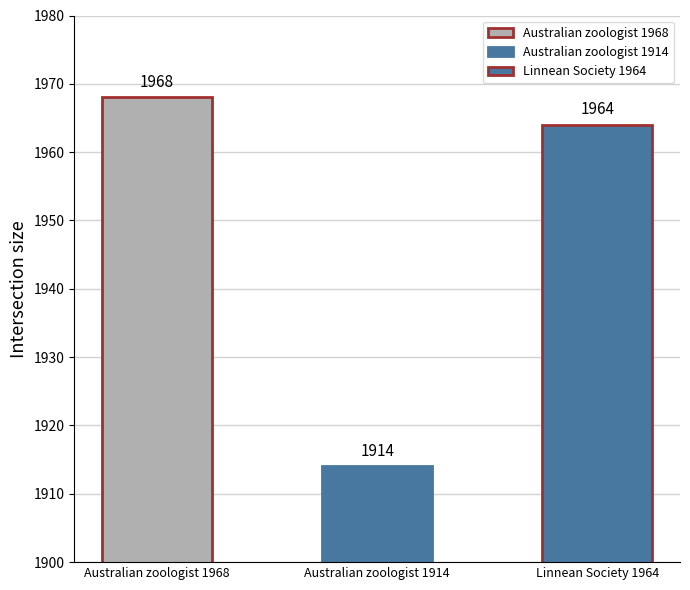

What is the sum of all values?

5846